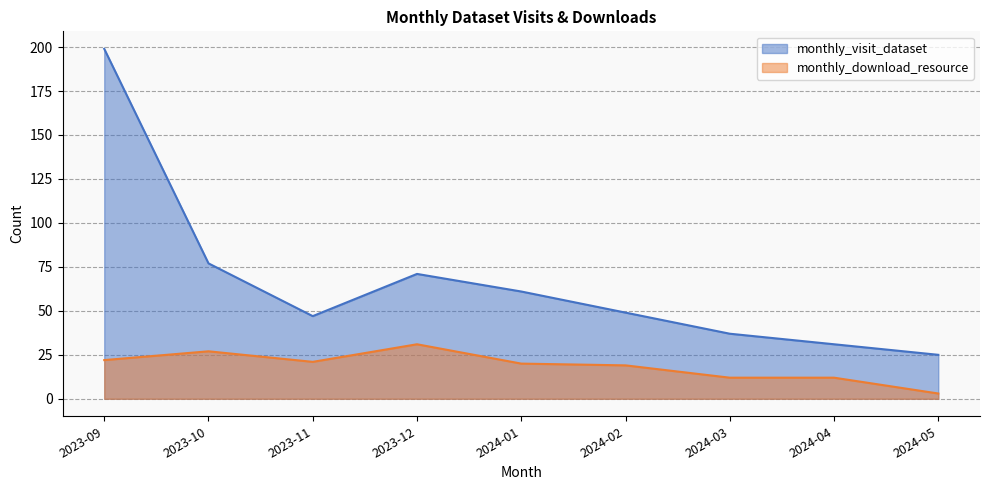

Rank the series at 2024-04 from highest to lowest value.

monthly_visit_dataset, monthly_download_resource